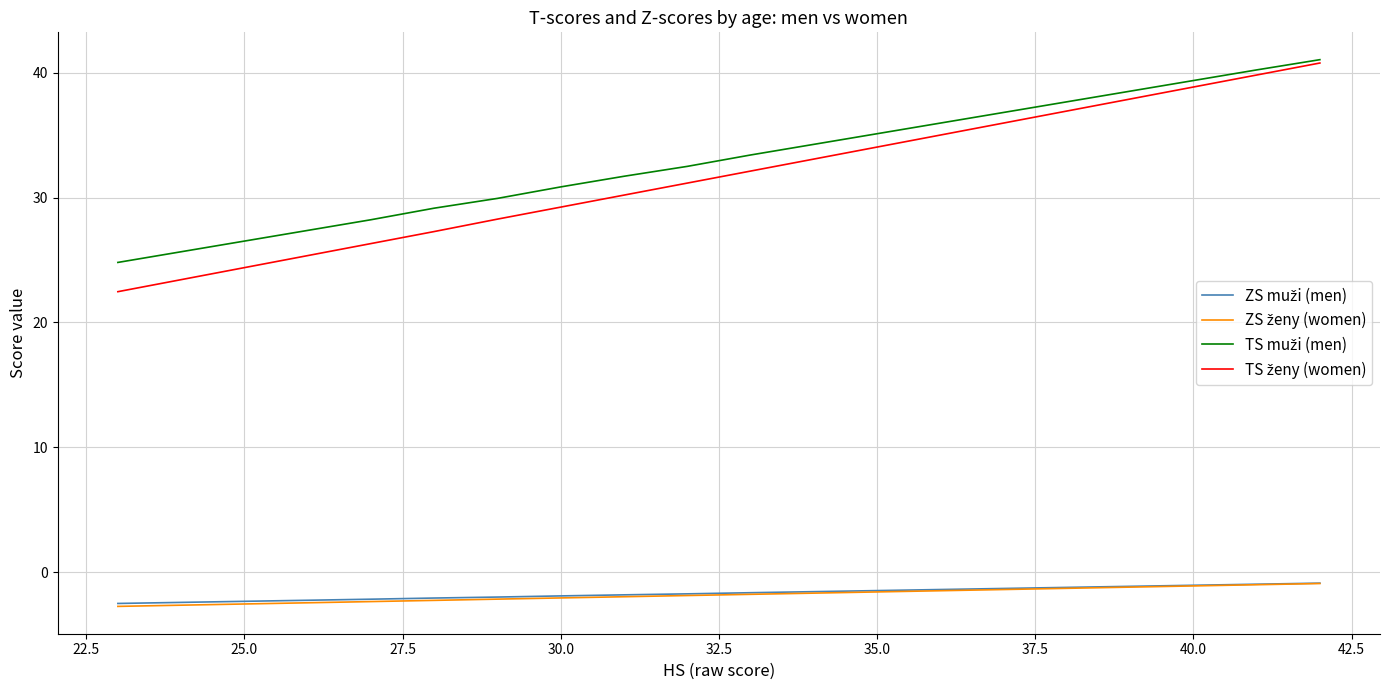

What is the maximum value shown in the chart?

41.1